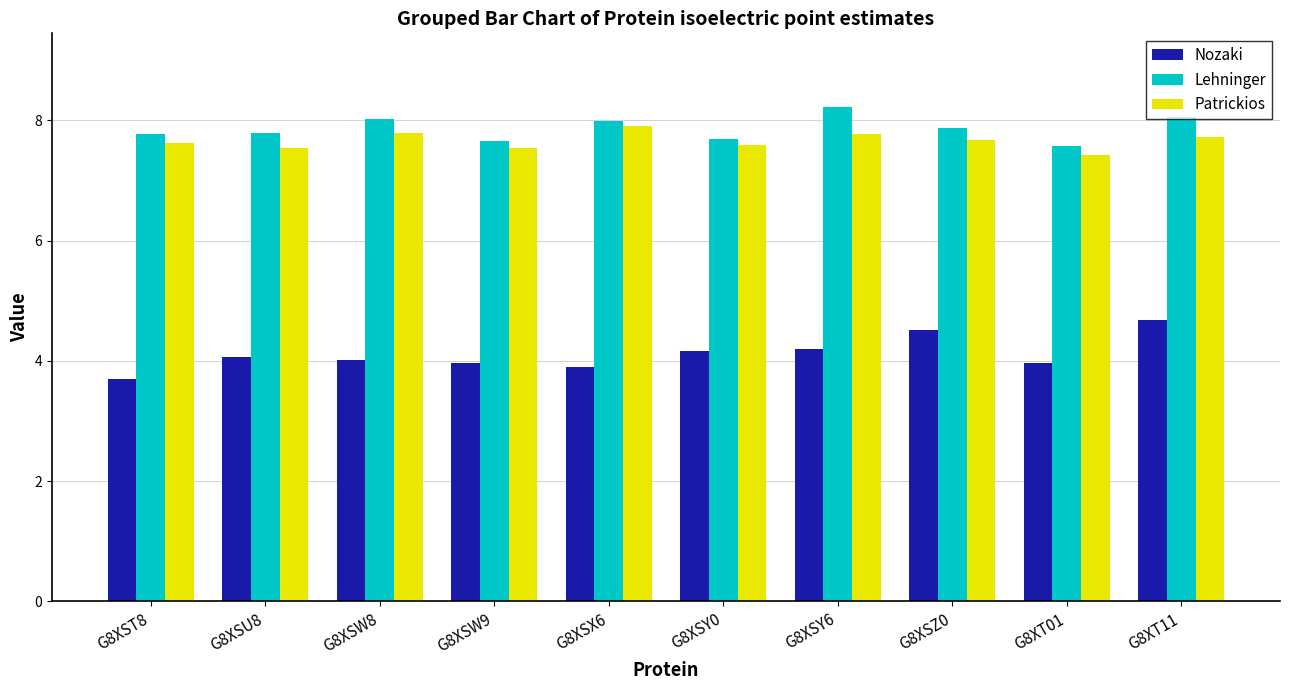

The Nozaki series shows 2.4 at G8XSZ0. True or false?

False